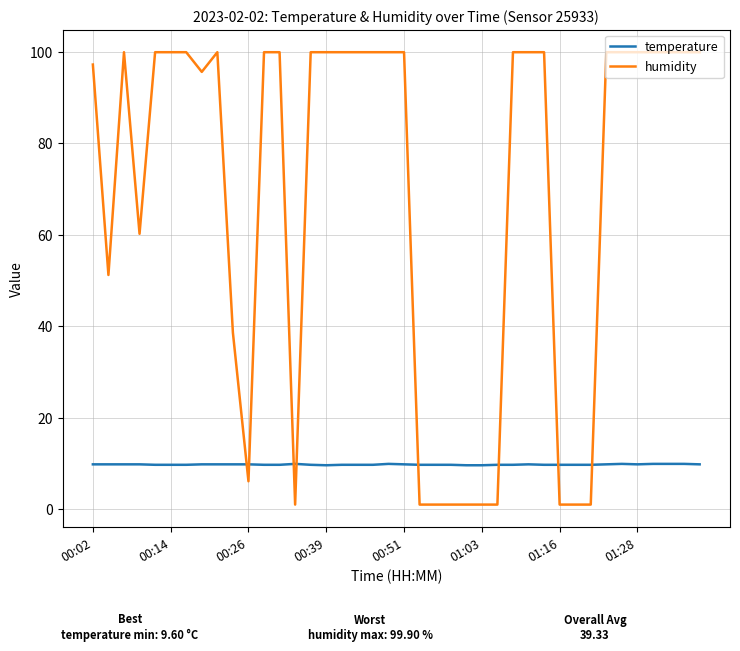

Rank the series by their maximum value, from highest to lowest.

humidity, temperature